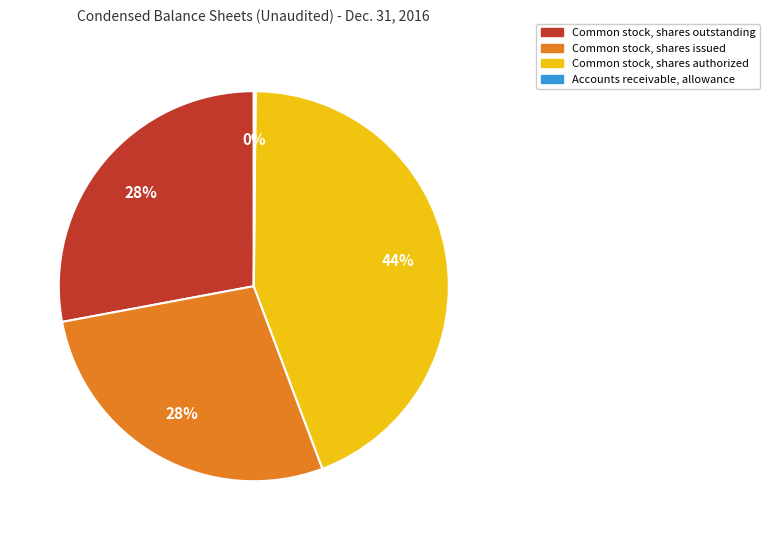

Approximately how many times larger is the value at Common stock, shares outstanding compared to Common stock, shares authorized?

0.6